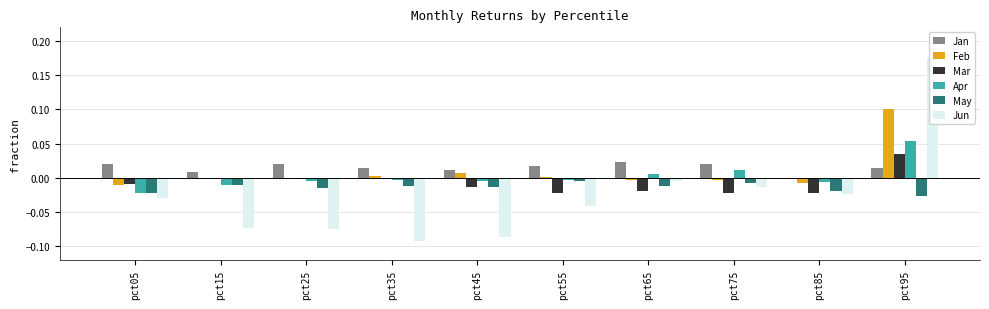

Is the value of Feb at pct95 greater than the value of Mar at pct55?

Yes